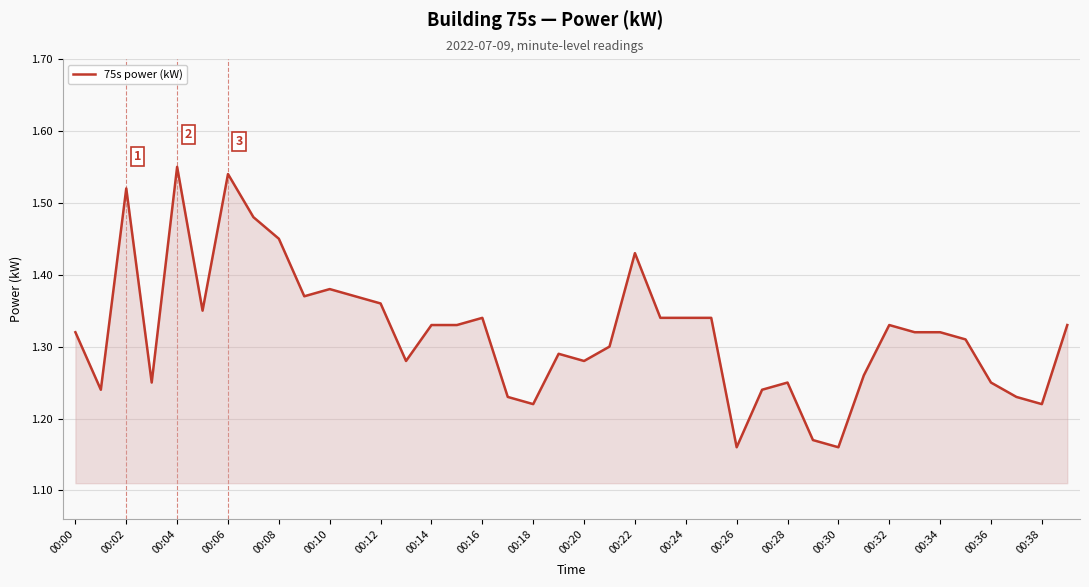

What is the difference between the maximum and minimum values?

0.4